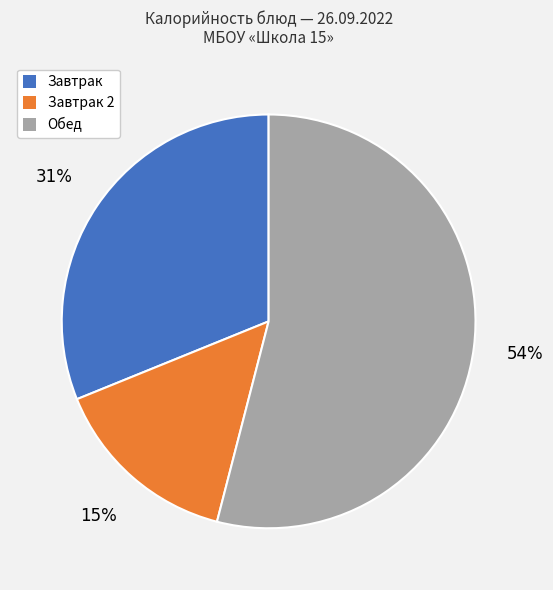

Which has a higher value, Обед or Завтрак?

Обед